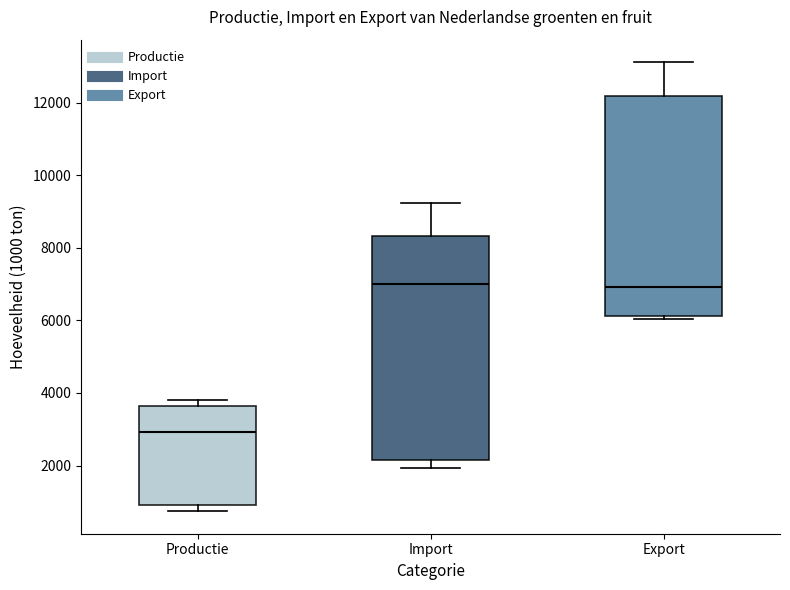

Reading left to right, read every box against the y-axis: the position of its median line, the range the box covers, and the ends of its whiskers. The values are not printed on the chart, so give them approximately, as read against the axis.

Productie: median 3000, box 800 to 3600, whiskers 800 (just below the box's lower edge) to 3800
Import: median 7000, box 2200 to 8400, whiskers 2000 to 9200
Export: median 7000, box 6200 to 12200, whiskers 6000 to 13200